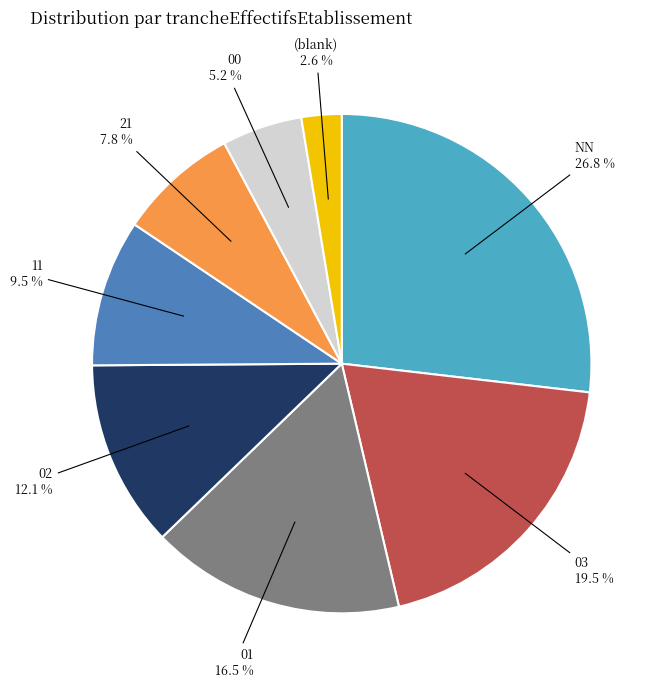

What is the total percentage of 02 and 21?

19.9%